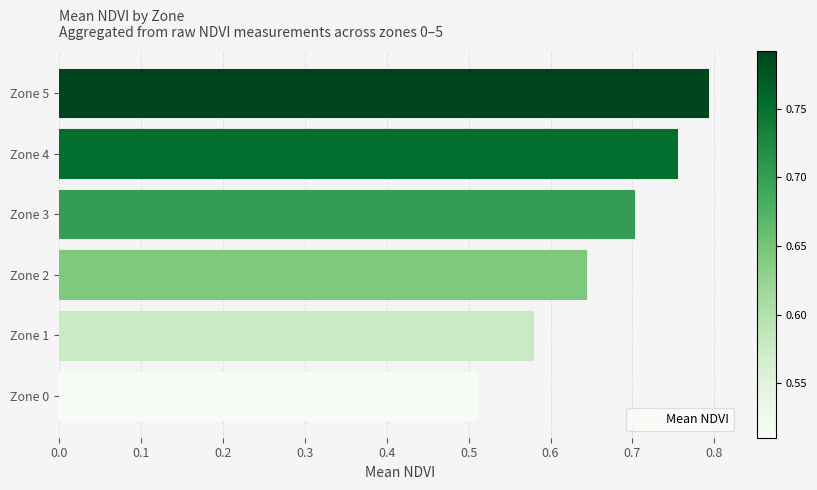

Are the bars horizontal?

Yes